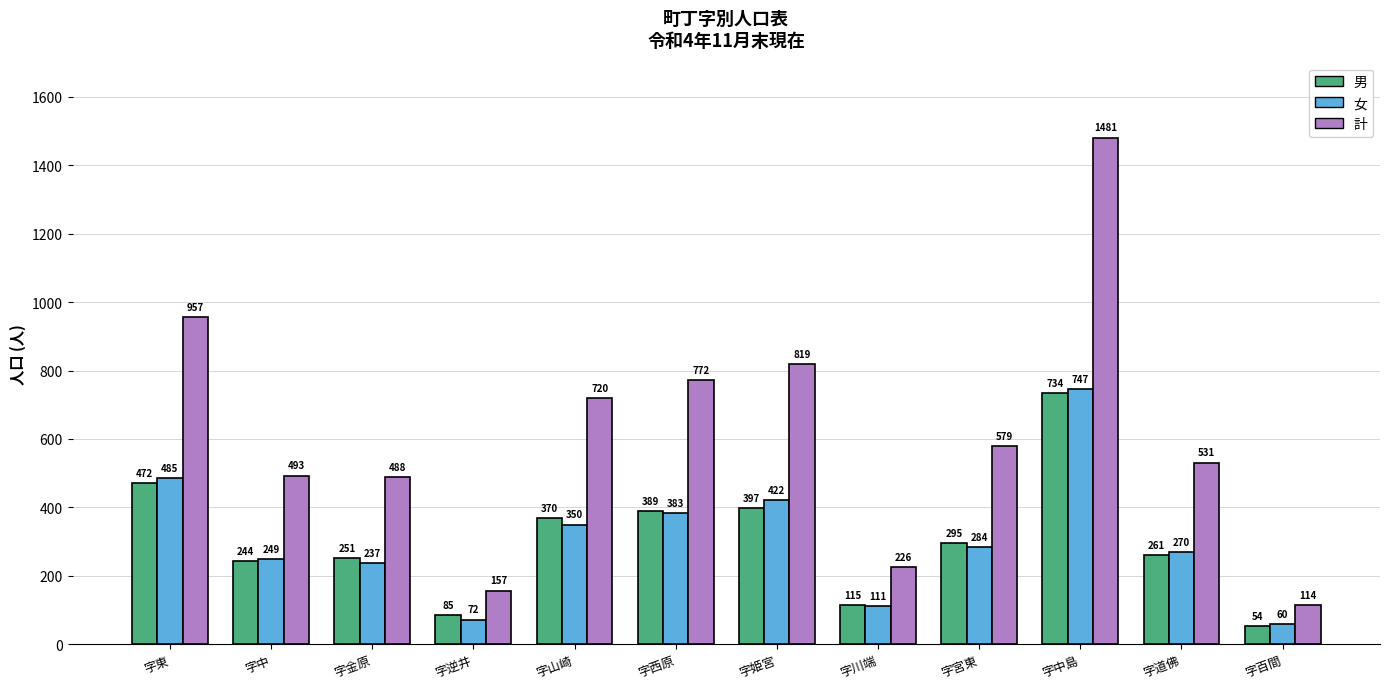

At how many categories does at least one series exceed 961?

1